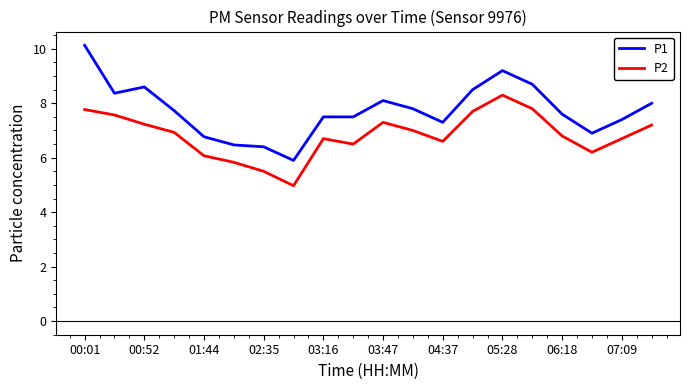

True or false: P2 and P1 intersect in this chart.

False